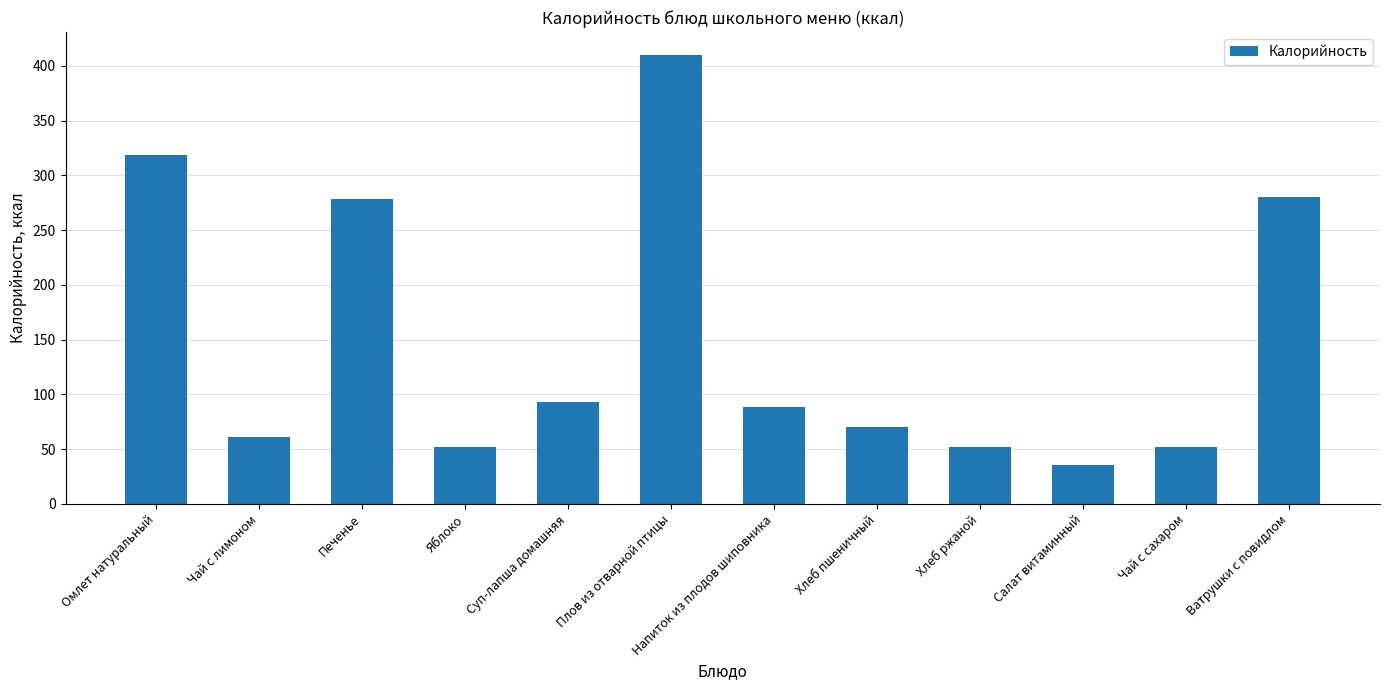

What is the greatest value displayed?

410.3